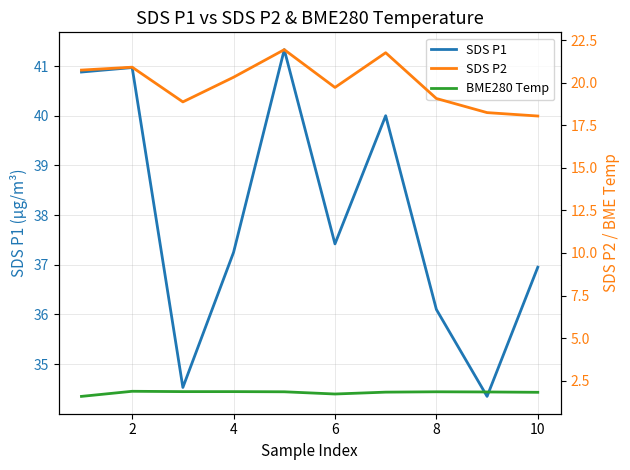

What is the minimum value for SDS P1?

34.4